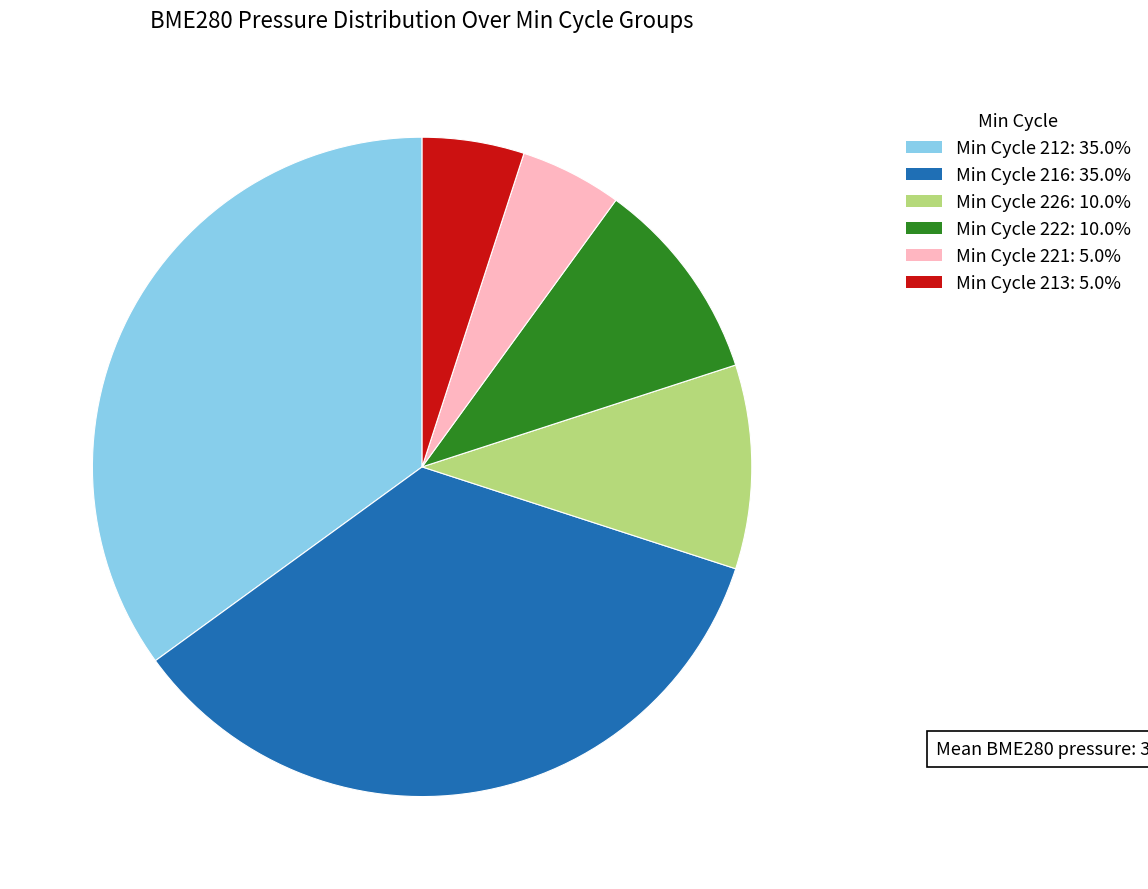

Is there any slice that represents more than half of the pie?

No